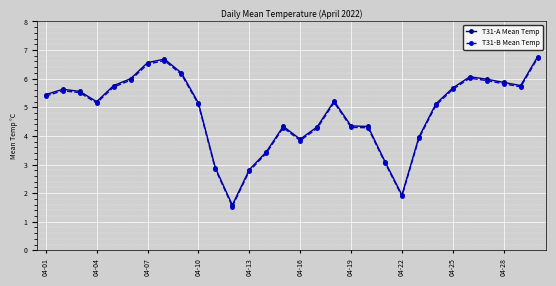

What is the value of the T31-B Mean Temp point at the 26th from the left?

6.0